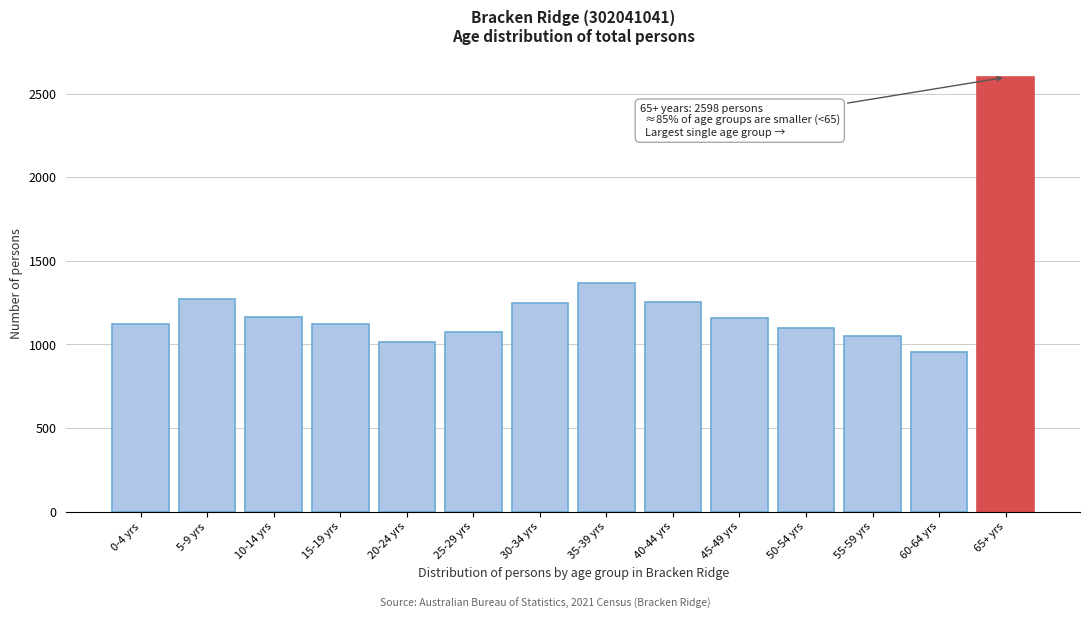

Read the value at 35-39 yrs.

1368